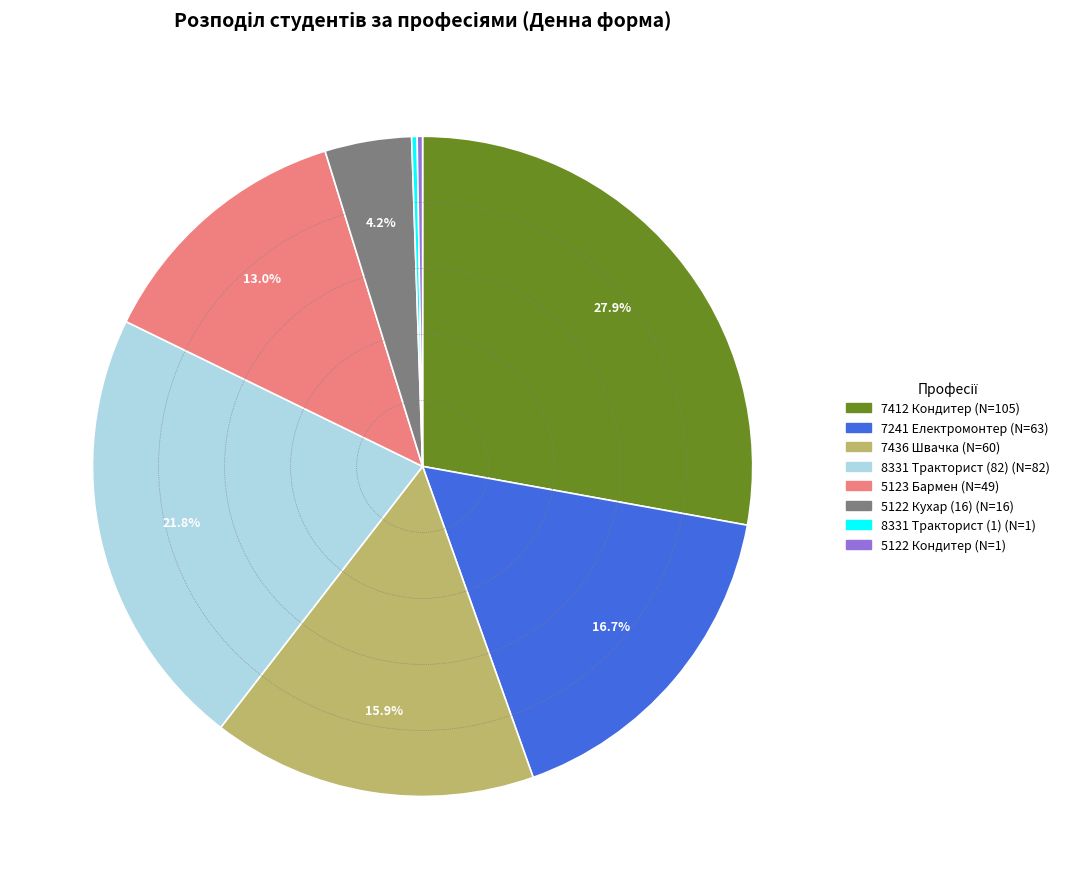

The 7412 Кондитер slice represents 28% of the pie. True or false?

True